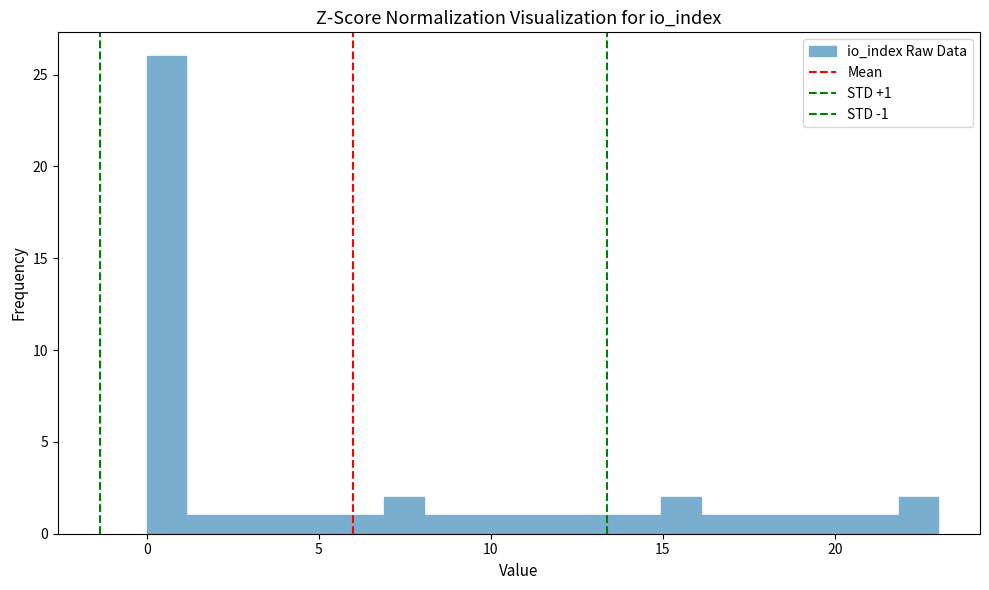

Around what value on the x-axis is the tallest bar? Give the approximate position of its centre, as read against the axis.

0.5